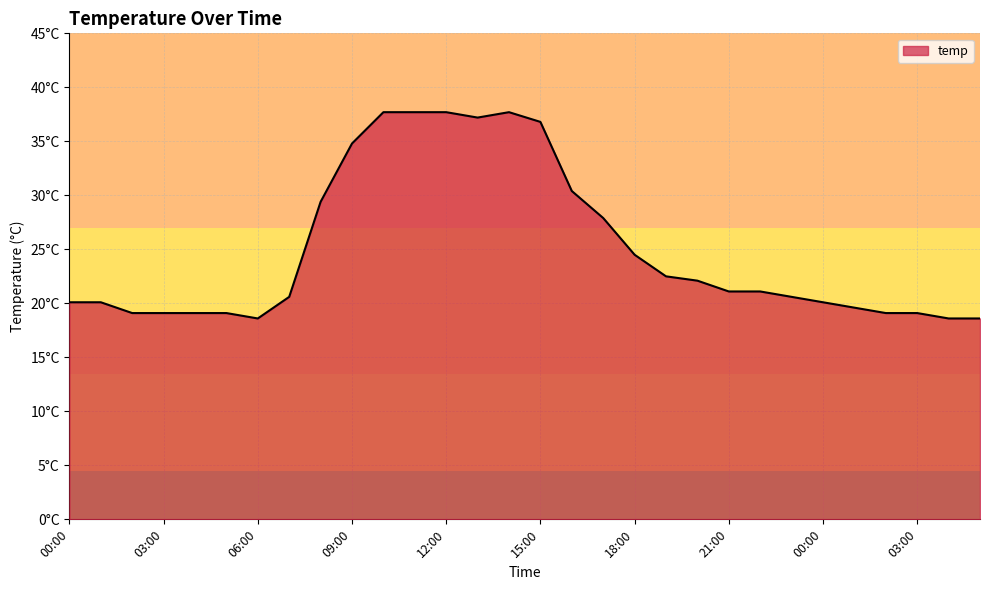

Is this an area chart (filled region under the line)?

Yes